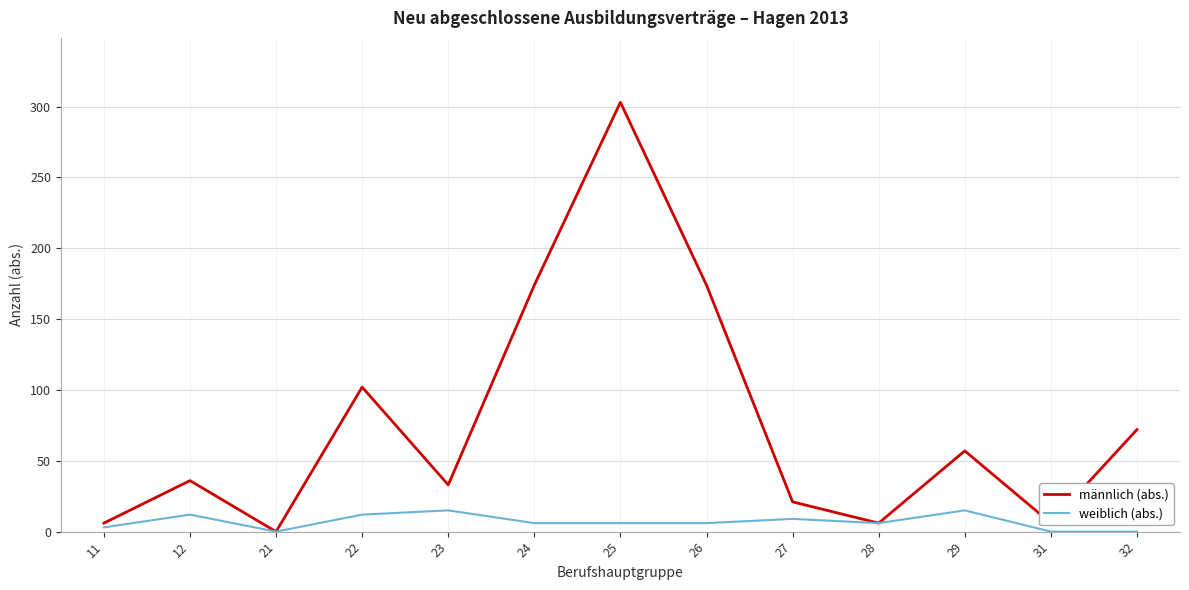

Reading right to left, list all the values displayed in this chart.

männlich (abs.): 32=72	31=6	29=57	28=6	27=21	26=174	25=303	24=174	23=33	22=102	21=0	12=36	11=6
weiblich (abs.): 32=0	31=0	29=15	28=6	27=9	26=6	25=6	24=6	23=15	22=12	21=0	12=12	11=3